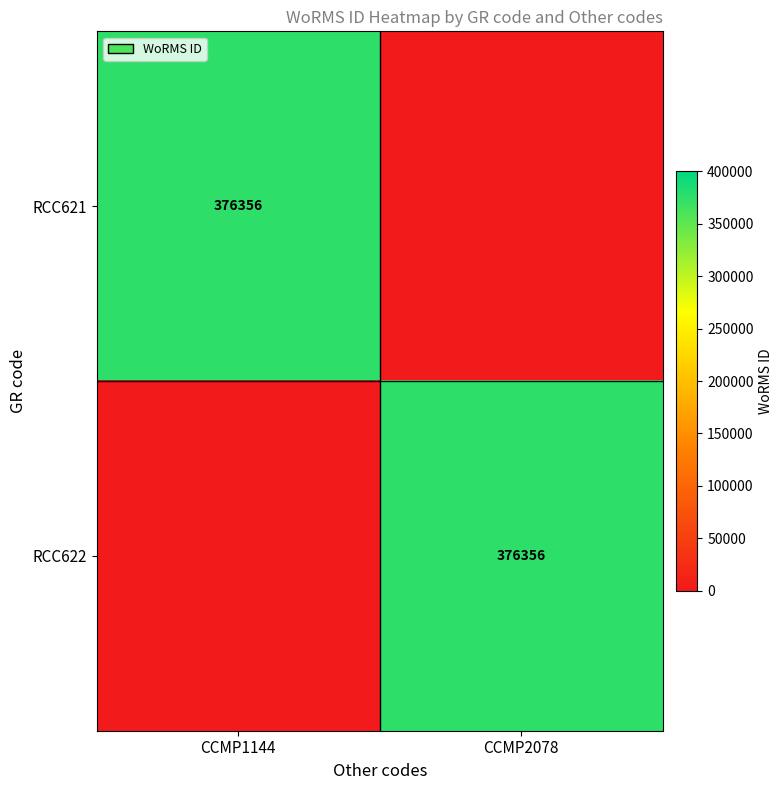

Is it true that RCC622 equals 602207 at CCMP2078?

False